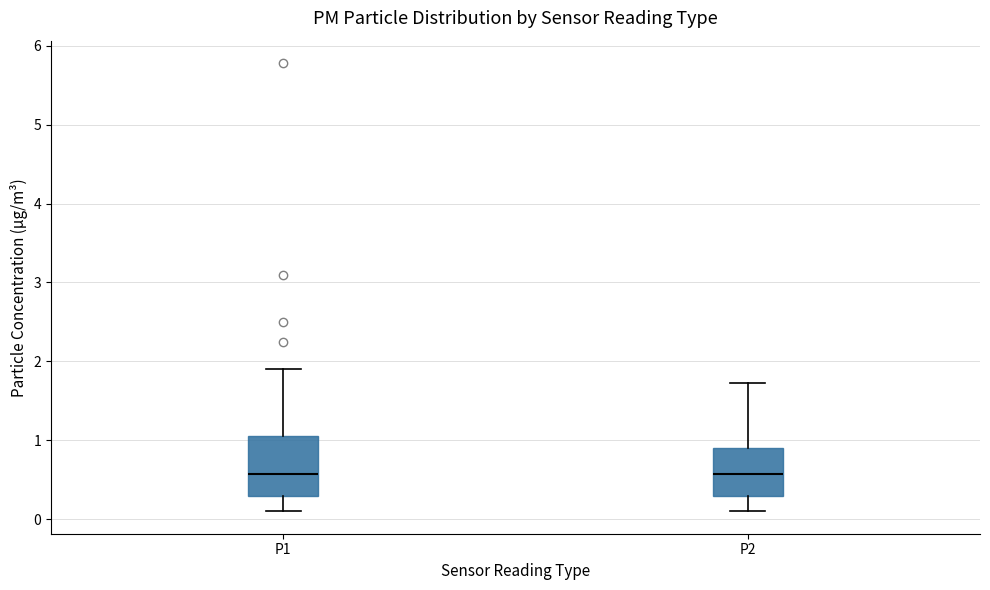

Reading left to right, read every box against the y-axis: the position of its median line, the range the box covers, and the ends of its whiskers. The values are not printed on the chart, so give them approximately, as read against the axis.

P1: median 0.6, box 0.3 to 1.1, whiskers 0.1 to 1.9
P2: median 0.6, box 0.3 to 0.9, whiskers 0.1 to 1.7